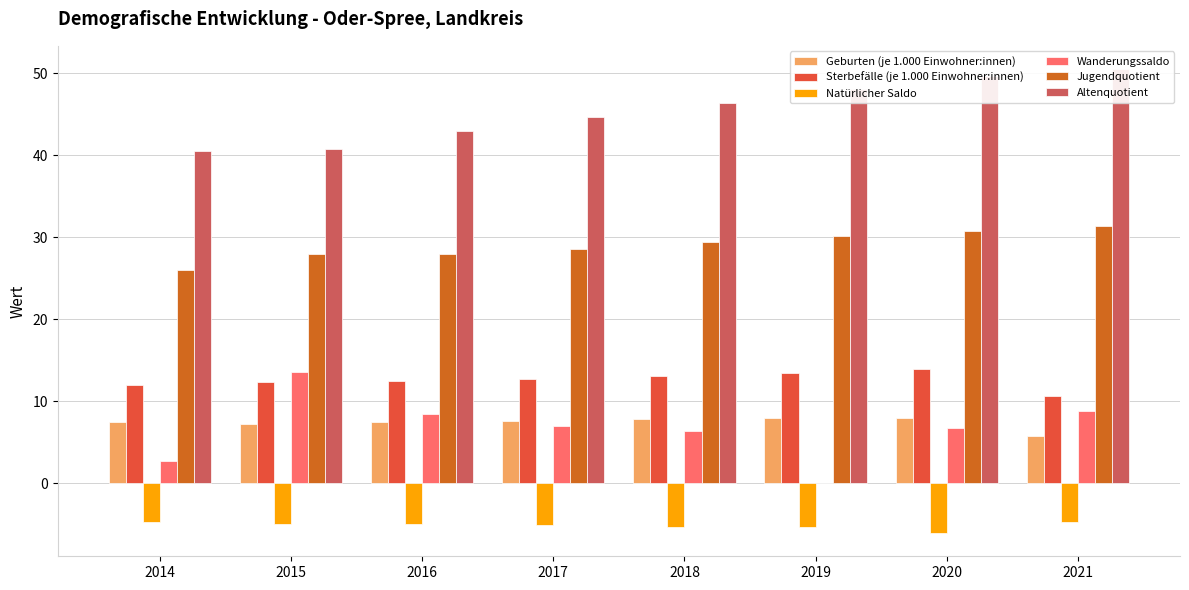

List the series in order of their peak value, highest first.

Altenquotient, Jugendquotient, Sterbefälle (je 1.000 Einwohner:innen), Wanderungssaldo, Geburten (je 1.000 Einwohner:innen), Natürlicher Saldo